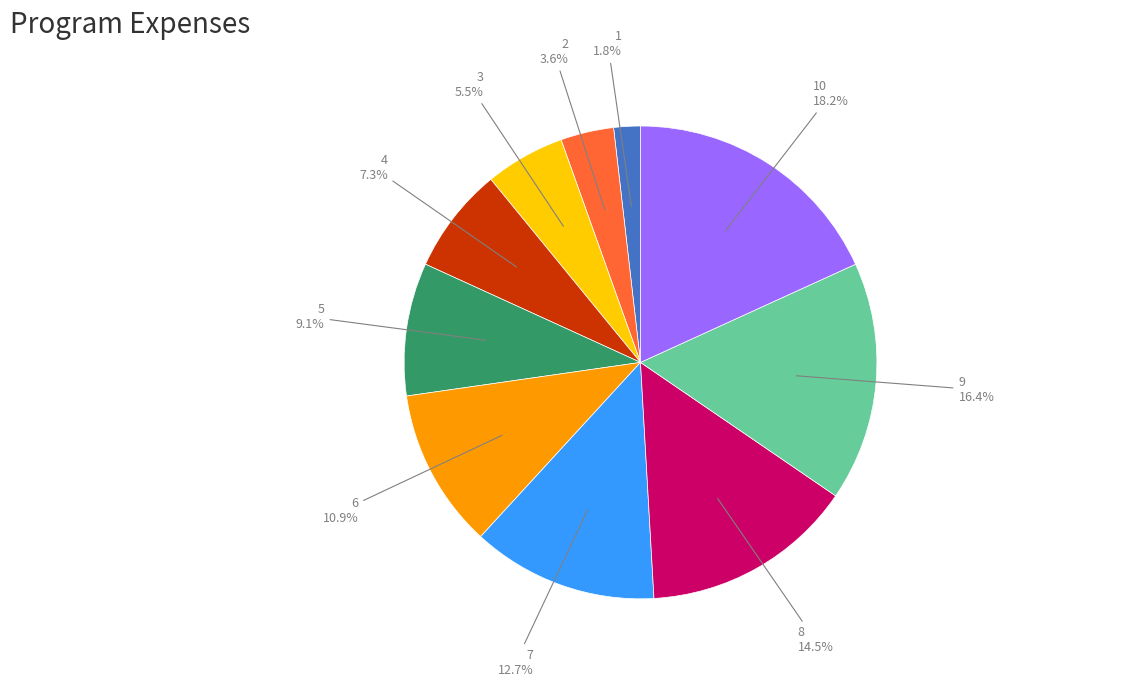

Which slice is the largest?

10